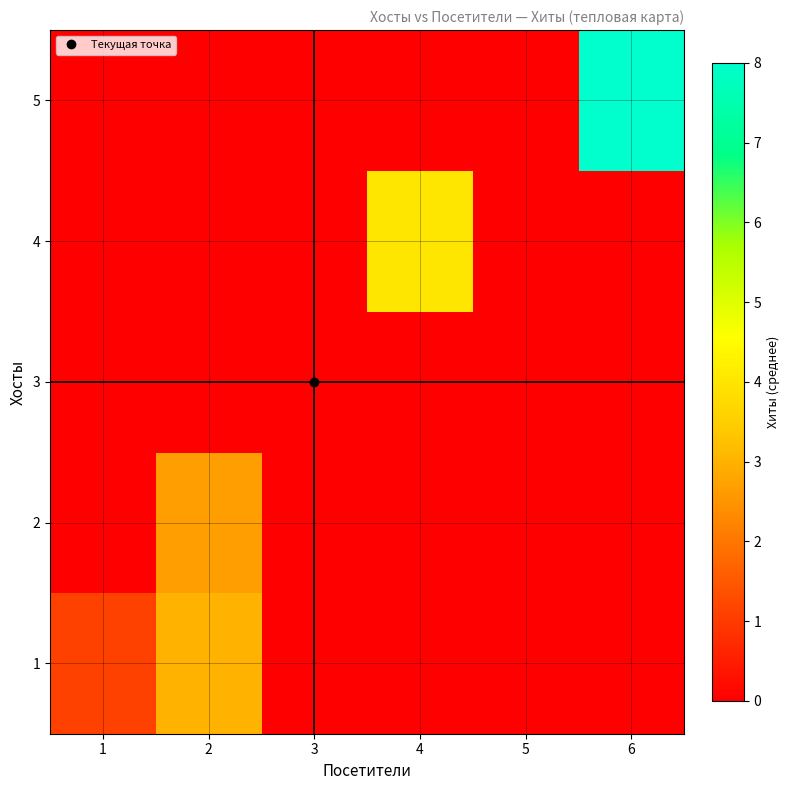

Rank the series by their maximum value, from lowest to highest.

3, 2, 1, 4, 5